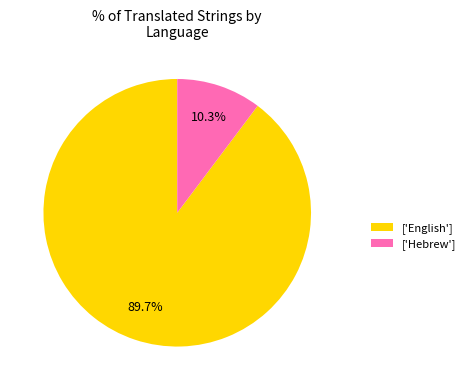

What is the majority slice?

['English']